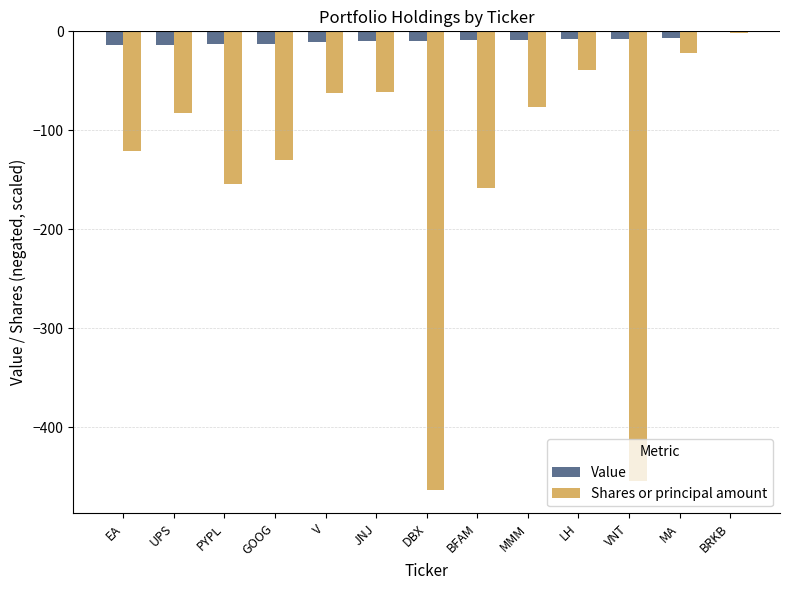

What is the sum of all Shares or principal amount values?

-1827.4